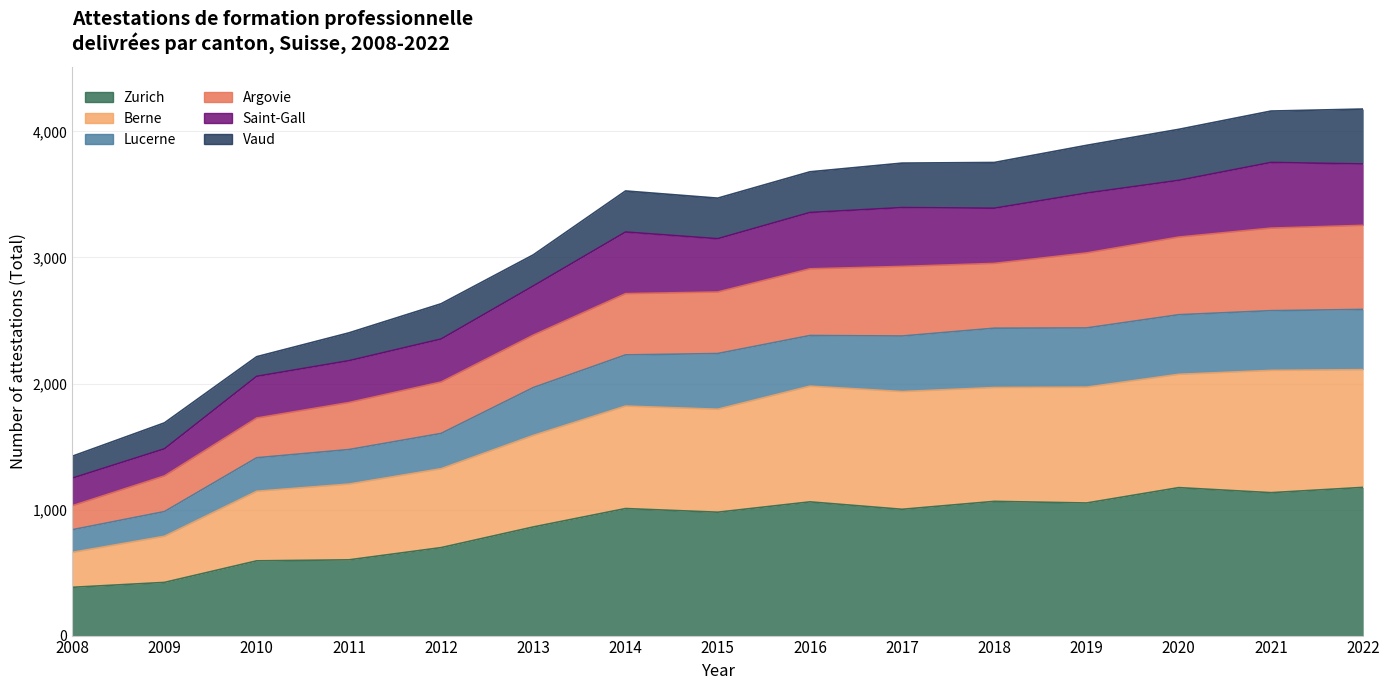

How many data points in Berne are less than 1821?

7